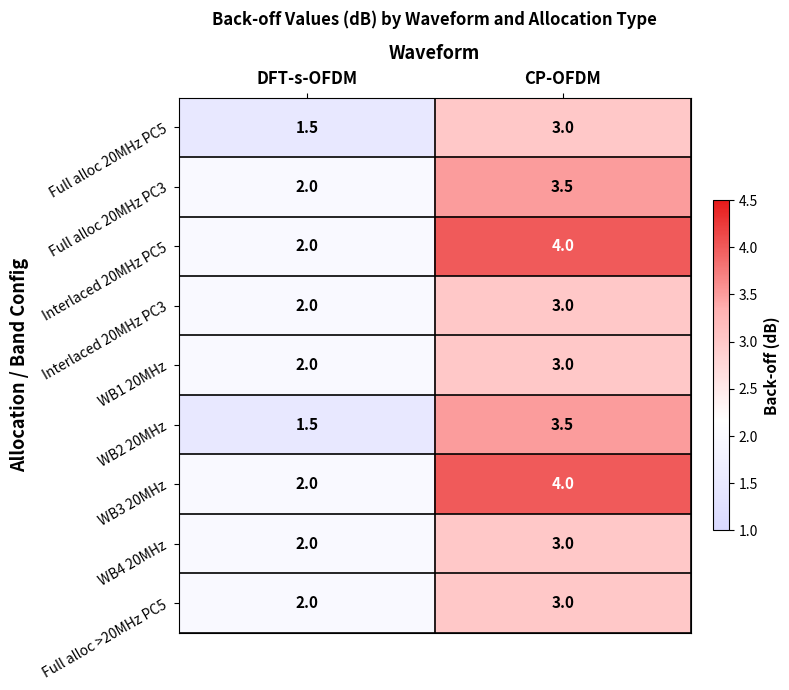

What is the spread (max minus min) of values at DFT-s-OFDM?

0.5